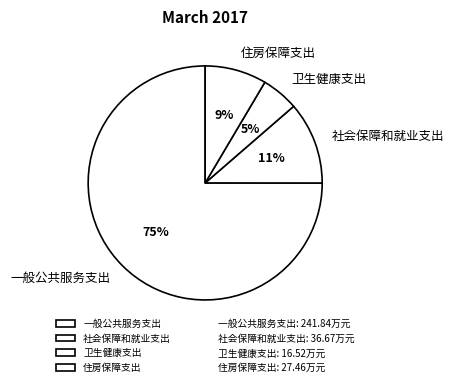

What is the ratio of the value at 卫生健康支出 to the value at 社会保障和就业支出?

0.5